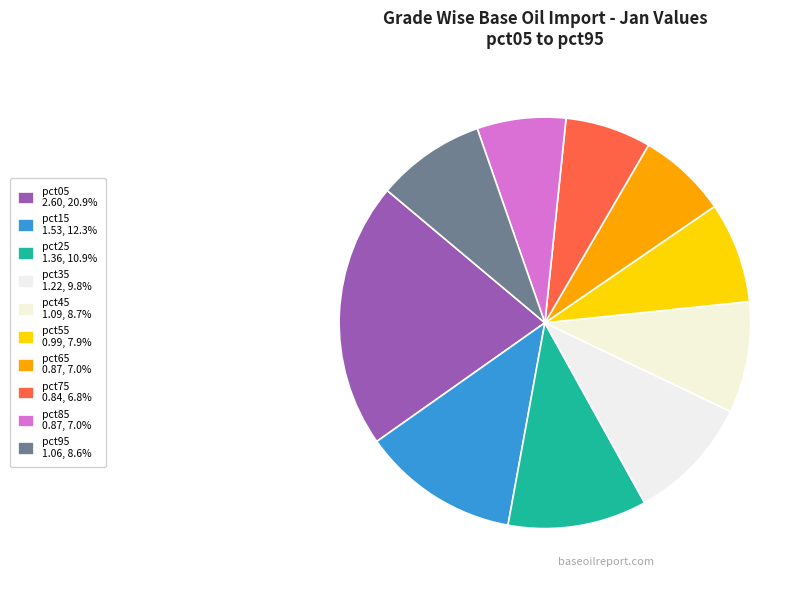

Which slice is the smallest?

pct75